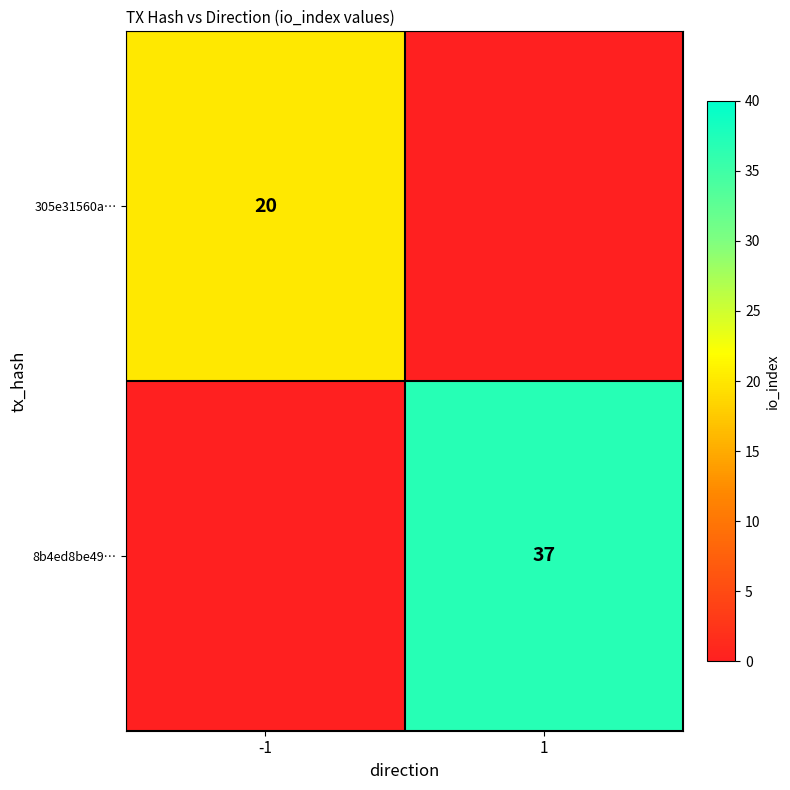

At how many categories does at least one series exceed 23?

1